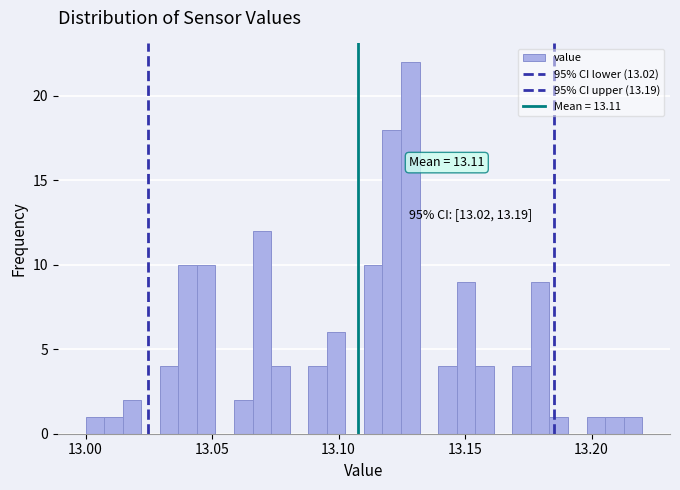

Around what value on the x-axis is the tallest bar? Give the approximate position of its centre, as read against the axis.

13.130